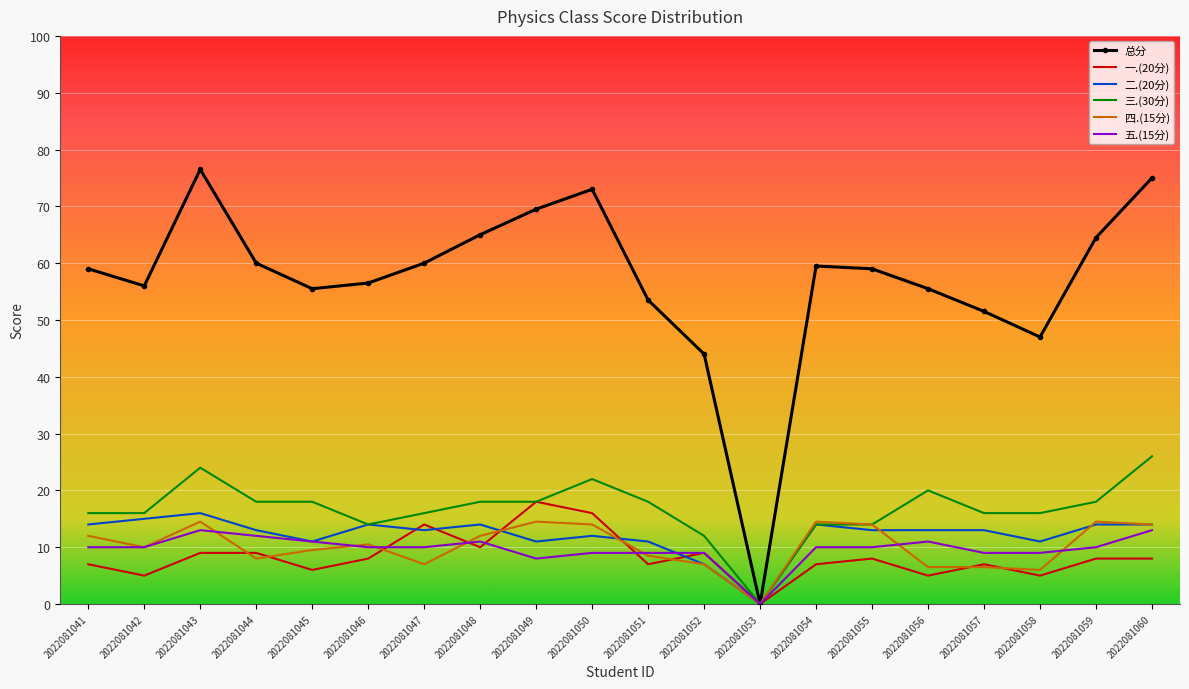

Which series changed the most between 2022081051 and 2022081059?

总分